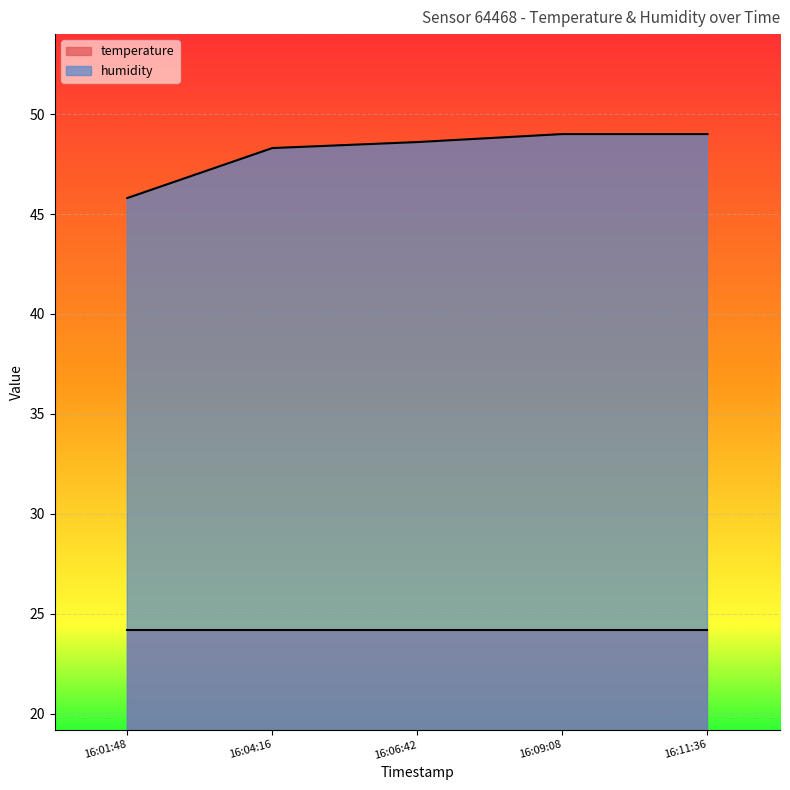

List the labels in order of value, smallest first.

16:01:48, 16:04:16, 16:06:42, 16:09:08, 16:11:36